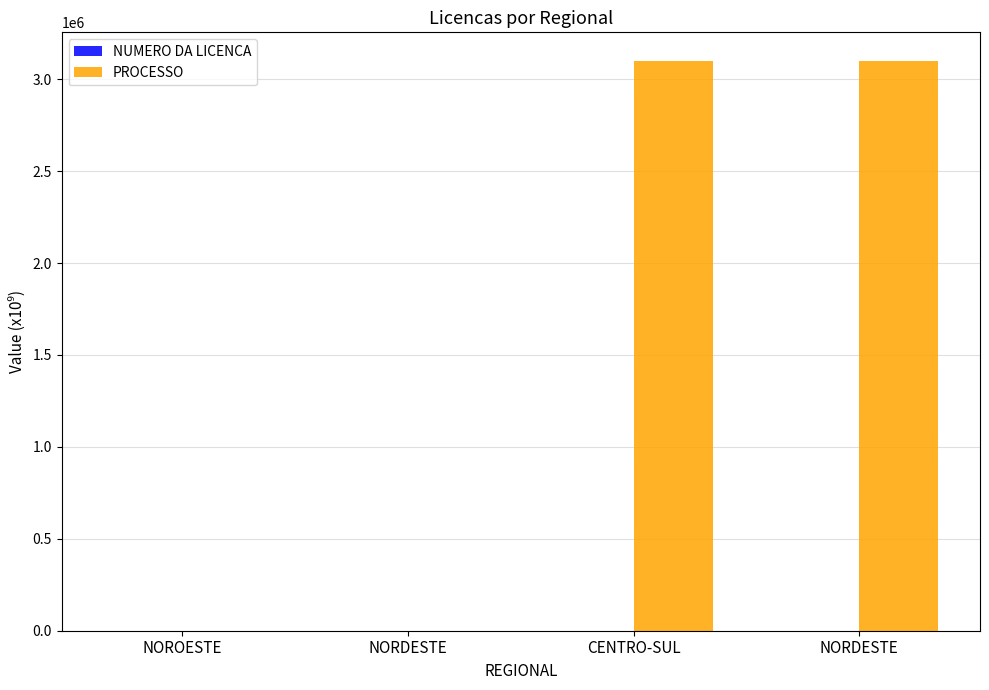

Are the bars grouped side by side (vs. stacked)?

Yes